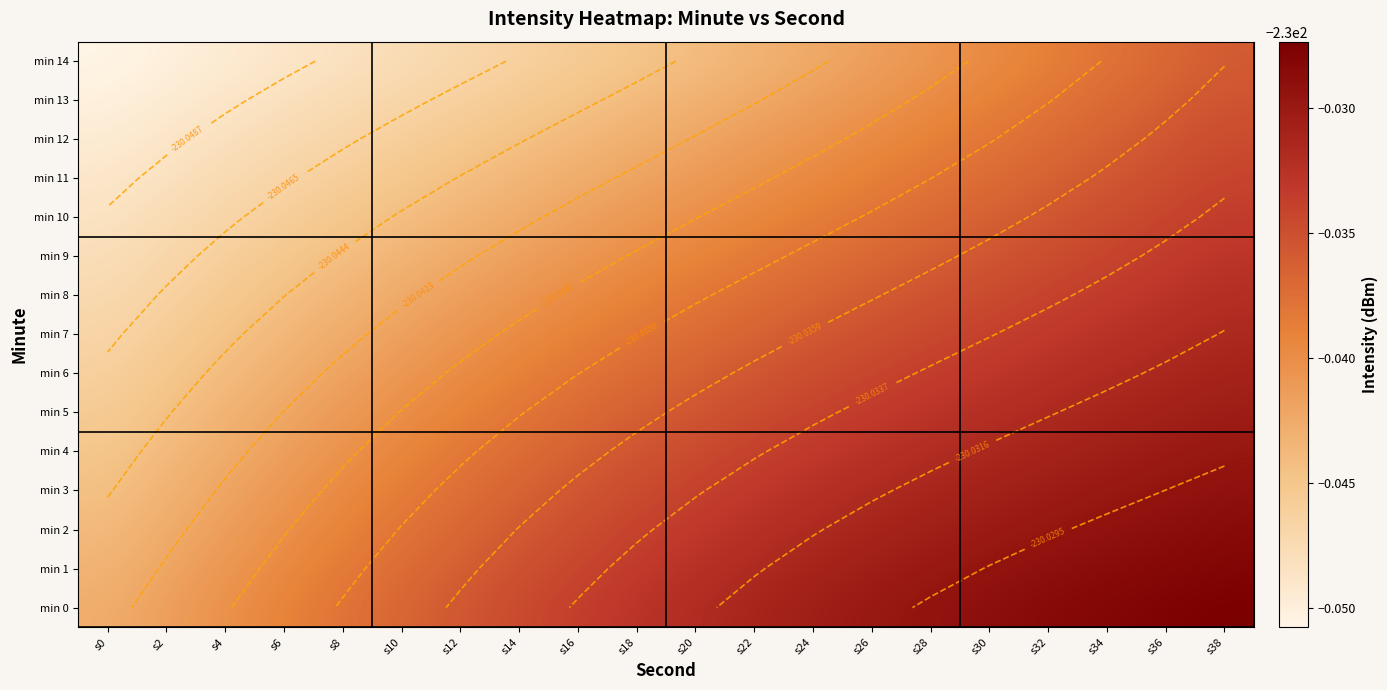

The min 5 series shows -230.0 at s26. True or false?

True